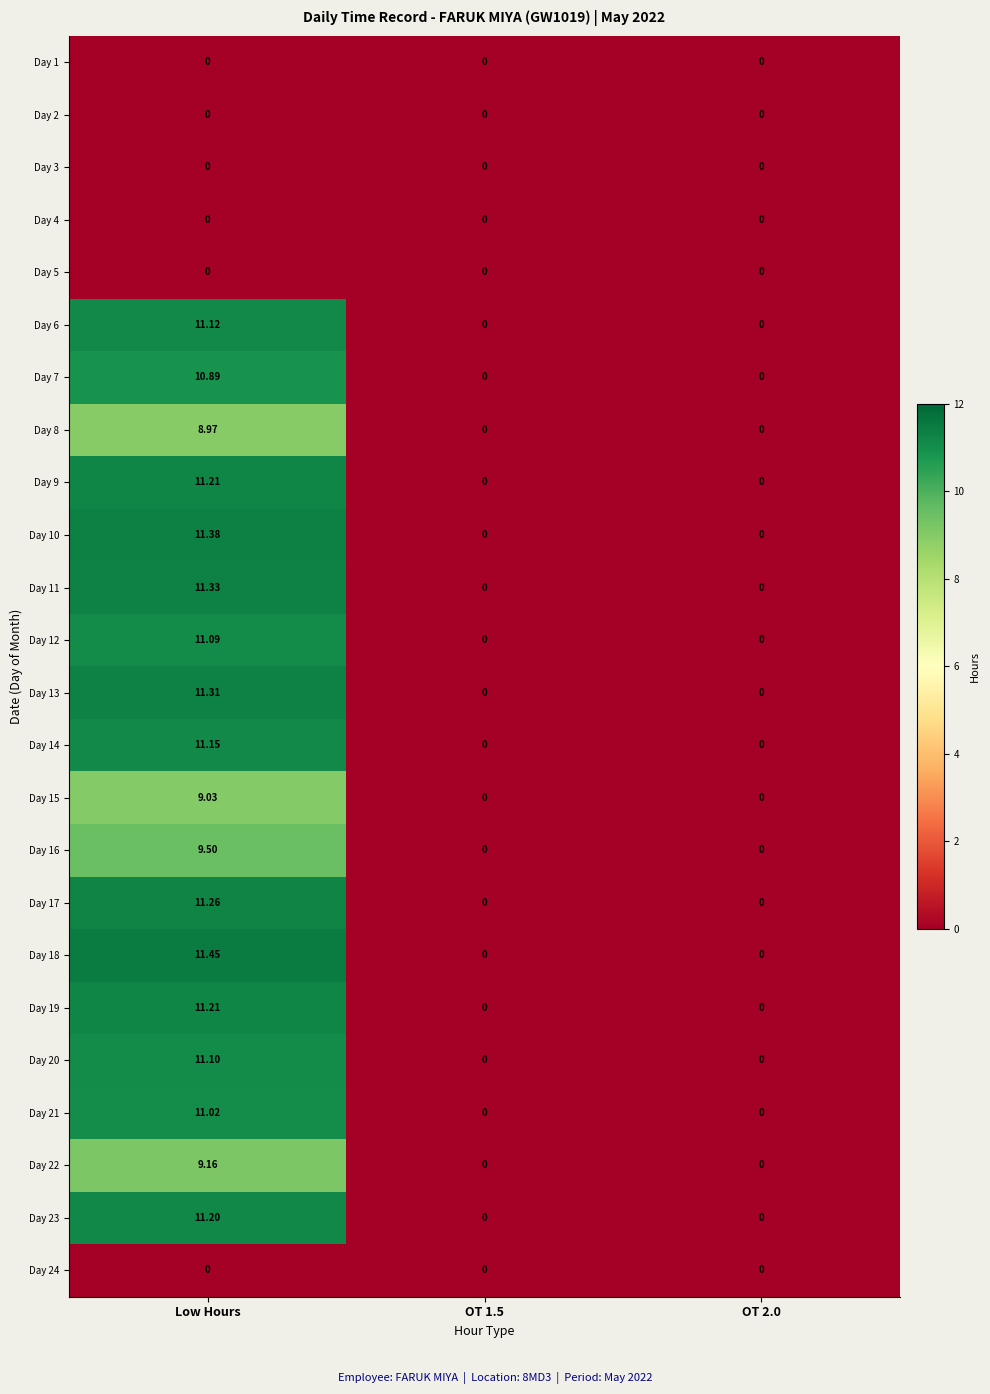

At which category is the sum across all series the highest?

Low Hours